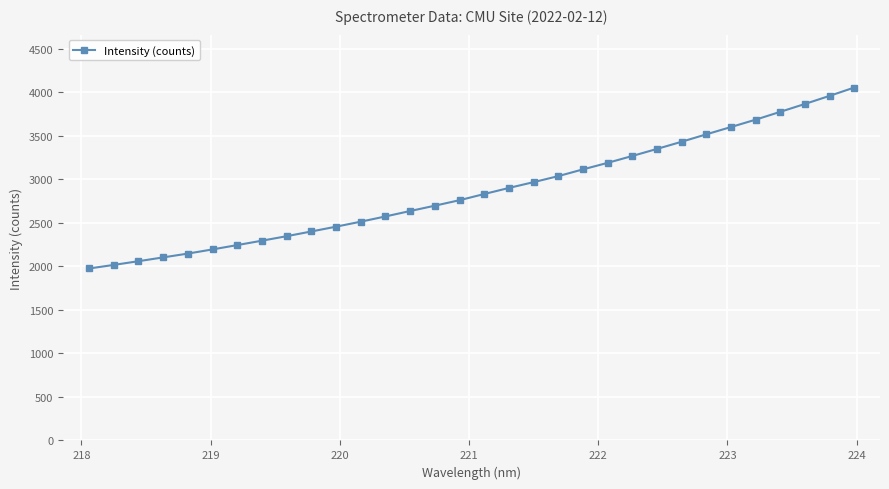

What is the average value?

2872.1